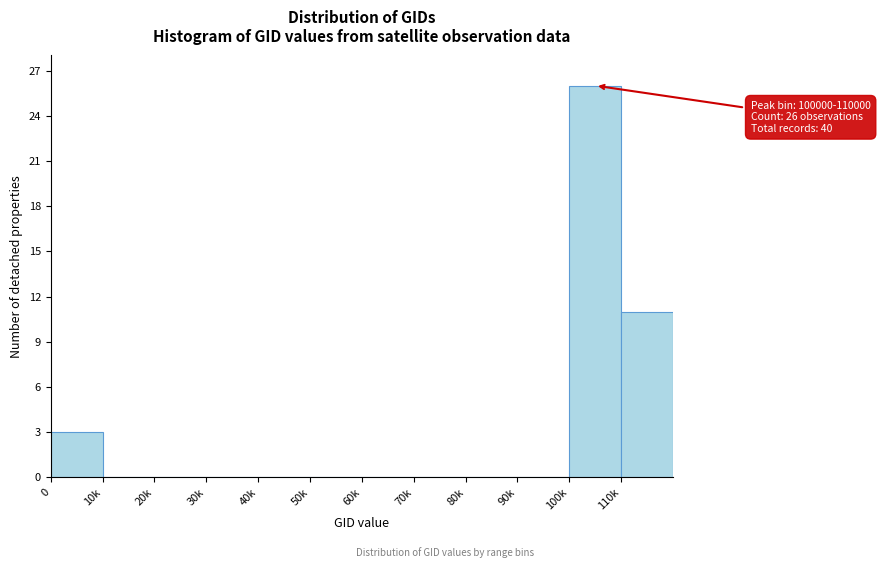

Reading right to left, transcribe all the data shown in this chart.

110k=11	100k=26	90k=0	80k=0	70k=0	60k=0	50k=0	40k=0	30k=0	20k=0	10k=0	0=3